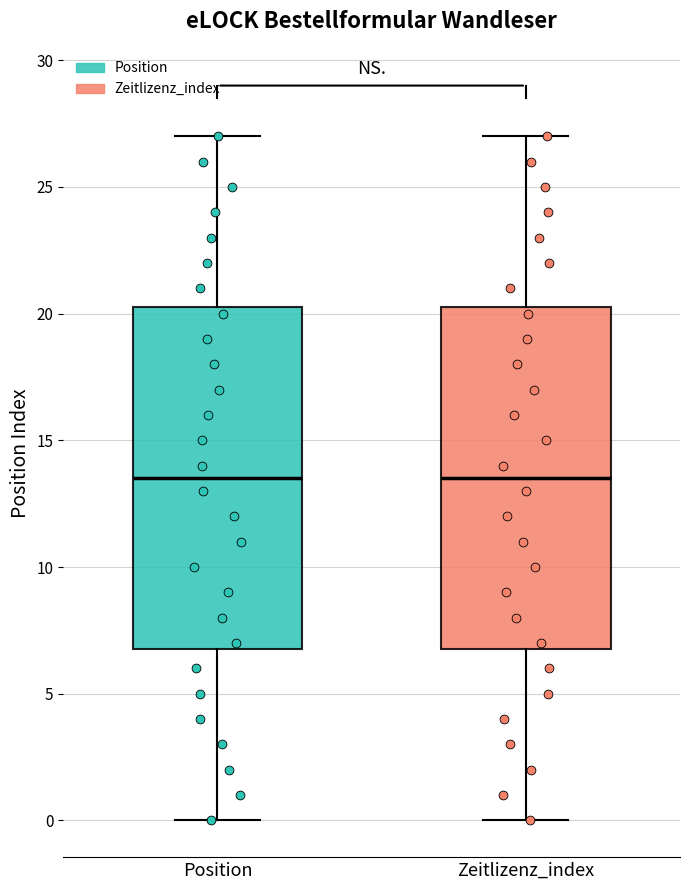

Where does the median line of the box for Position sit on the y-axis? The values are not printed on the chart, so give them approximately, as read against the axis.

13.5